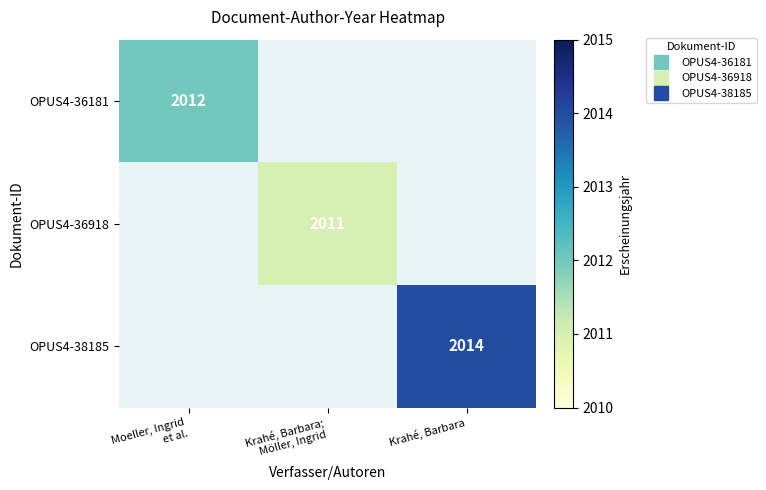

What is the minimum value shown in the chart?

2011.0